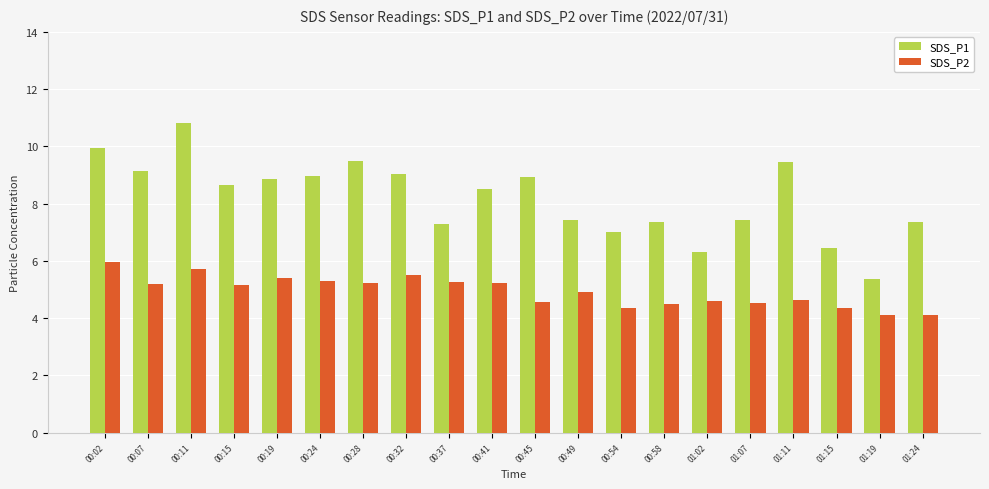

What is the difference between the maximum and minimum values in the SDS_P1 series?

5.4